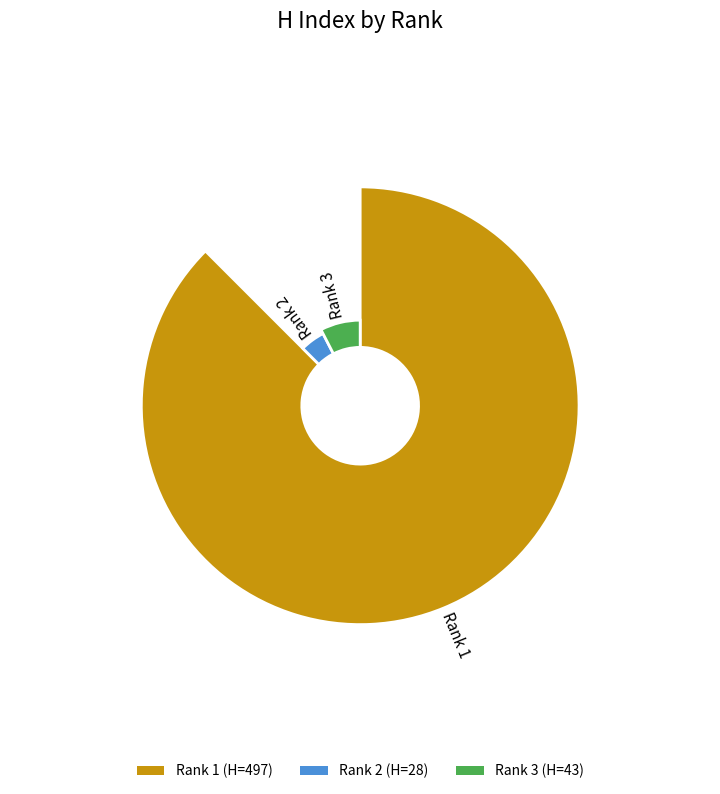

What is the smallest slice in the pie chart?

Rank 2